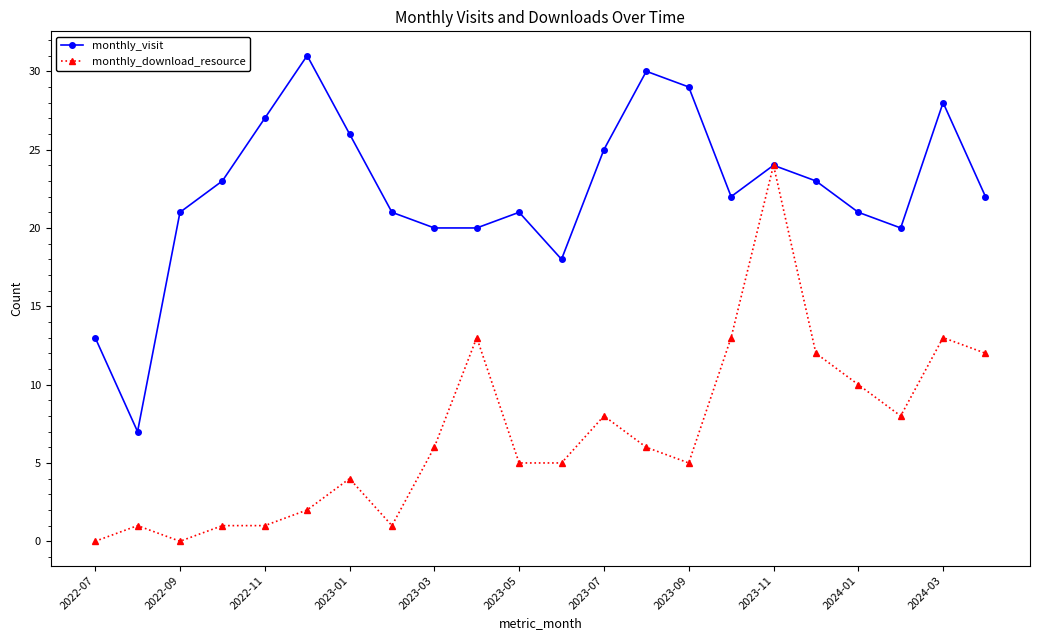

What is the maximum value shown in the chart?

31